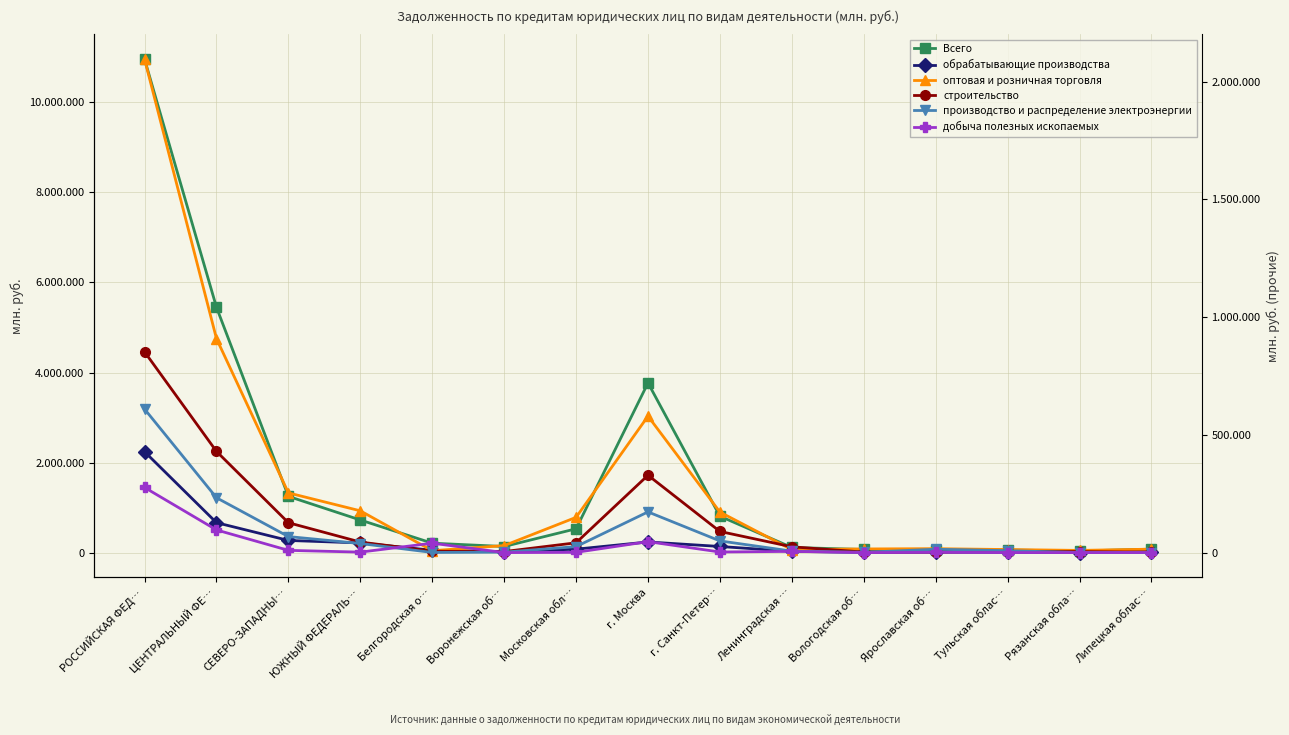

Which series changed the most between ЮЖНЫЙ ФЕДЕРАЛЬ… and г. Москва?

Всего